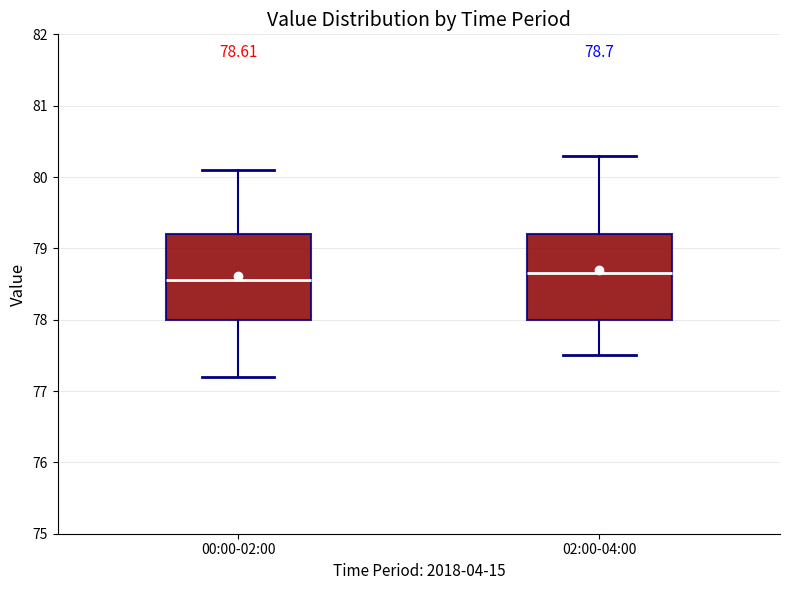

Which box's median line is the highest?

02:00-04:00